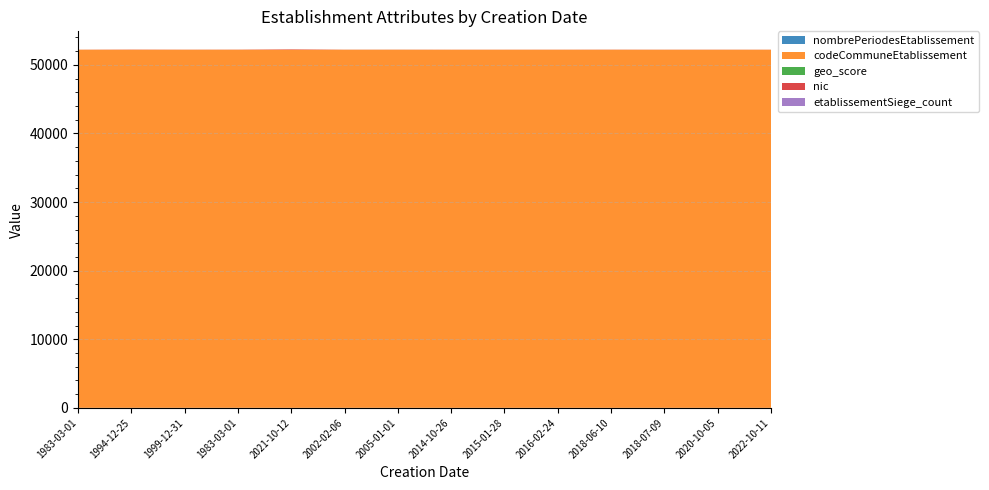

Reading left to right, transcribe all the data shown in this chart.

nombrePeriodesEtablissement: 3.0	3.0	4.0	4.0	1.0	3.0	3.0	2.0	2.0	2.0	1.0	1.0	1.0	1.0
codeCommuneEtablissement: 52214.0	52214.0	52214.0	52214.0	52214.0	52214.0	52214.0	52214.0	52214.0	52214.0	52214.0	52214.0	52214.0	52214.0
geo_score: 0.0	0.0	0.0	0.0	0.0	0.3	0.9	0.0	0.9	0.9	0.8	0.0	0.9	0.0
nic: 10.0	28.0	16.0	18.0	66.0	13.0	15.0	13.0	12.0	13.0	18.0	13.0	14.0	11.0
etablissementSiege_count: 1.0	0.0	0.0	1.0	0.0	1.0	1.0	0.0	0.0	0.0	1.0	1.0	1.0	1.0